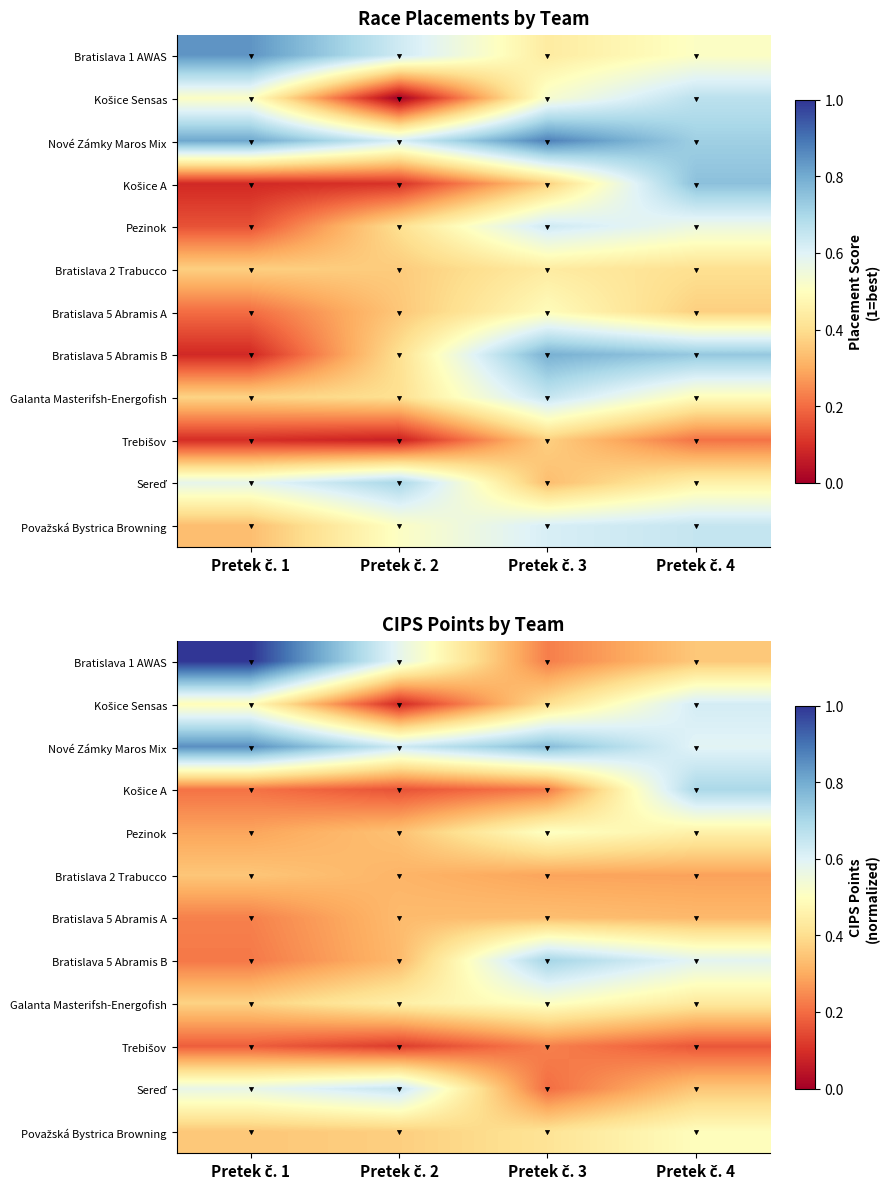

Where is Bratislava 5 Abramis B nearest to the value 0?

Pretek č. 1